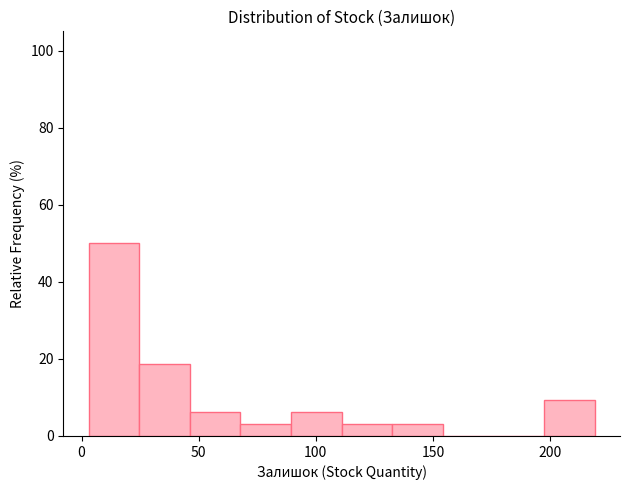

What is the height of the bar covering 110 to 135 on the x-axis? Neither the bar edges nor the heights are printed on the chart, so give them approximately, as read against the axes.

4